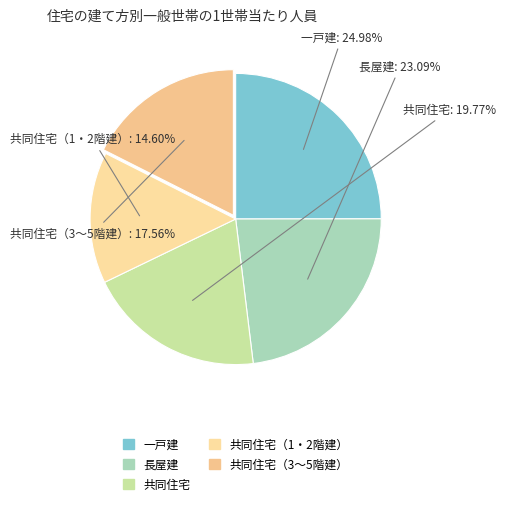

Count the number of slices in the pie.

5